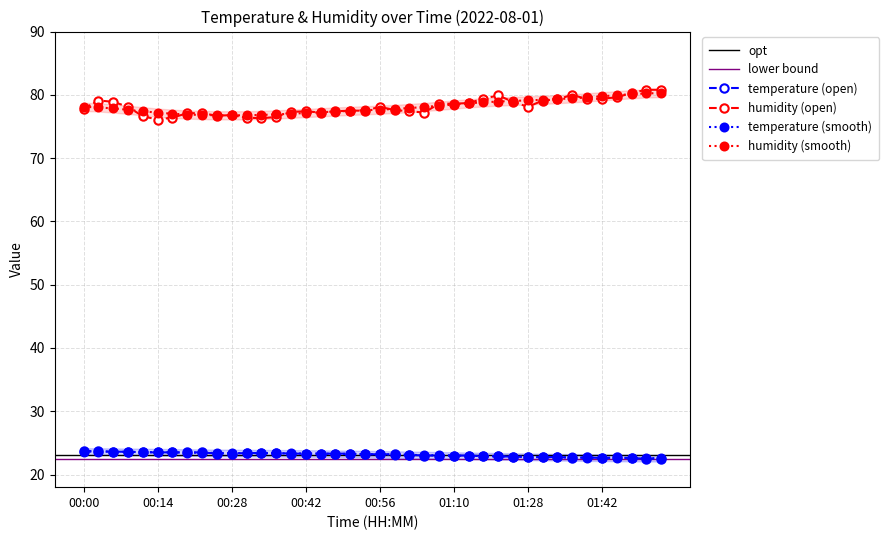

Which series has the largest total across all categories?

humidity